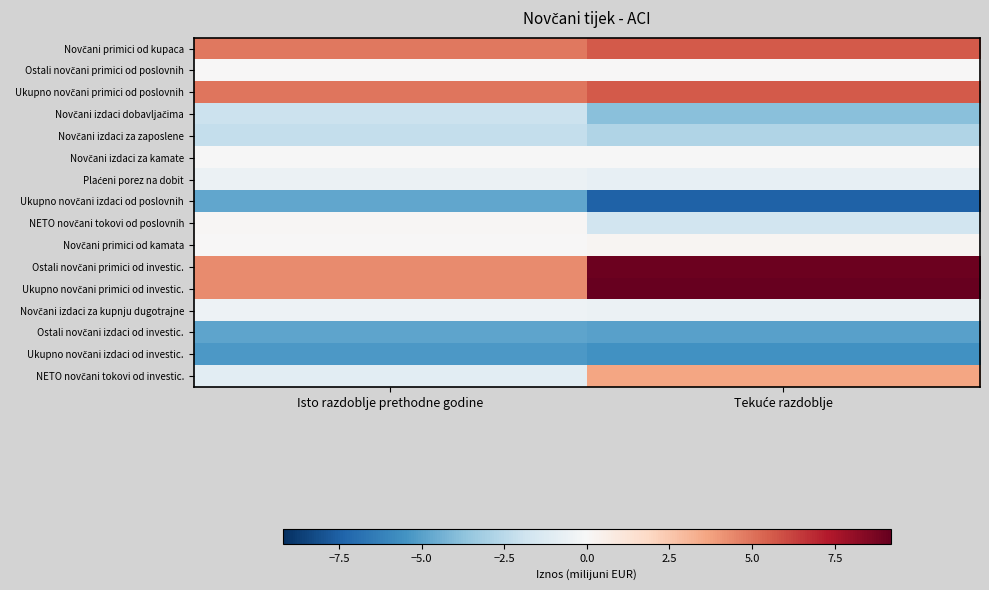

List the series in order of their peak value, highest first.

Ukupno novčani primici od investic., Ostali novčani primici od investic., Ukupno novčani primici od poslovnih, Novčani primici od kupaca, NETO novčani tokovi od investic., Novčani primici od kamata, NETO novčani tokovi od poslovnih, Ostali novčani primici od poslovnih, Novčani izdaci za kamate, Novčani izdaci za kupnju dugotrajne, Plaćeni porez na dobit, Novčani izdaci dobavljačima, Novčani izdaci za zaposlene, Ukupno novčani izdaci od poslovnih, Ostali novčani izdaci od investic., Ukupno novčani izdaci od investic.